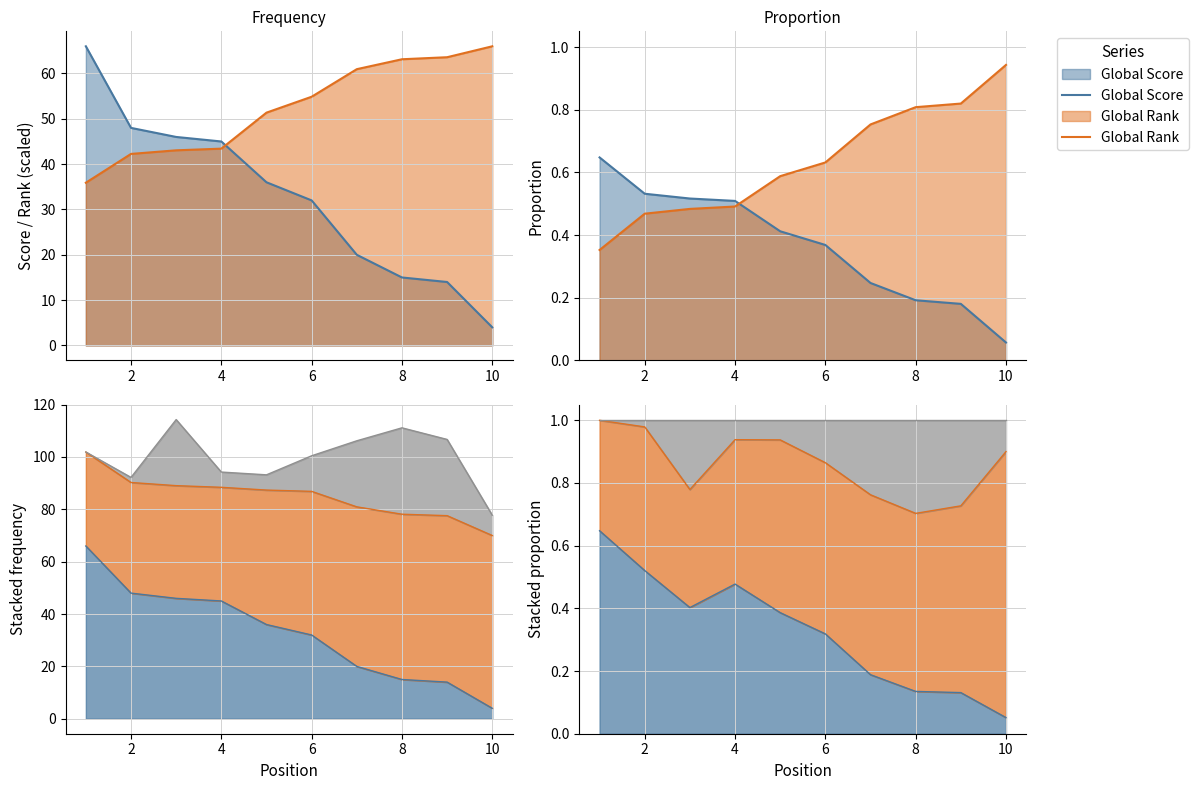

Reading left to right, what are all the values shown in this chart?

Global Score: 0.6	0.5	0.4	0.5	0.4	0.3	0.2	0.1	0.1	0.1
Global Rank (scaled): 1.0	1.0	0.8	0.9	0.9	0.9	0.8	0.7	0.7	0.9
Global Rank: 0.4	0.5	0.5	0.5	0.6	0.6	0.8	0.8	0.8	0.9
Published Date (scaled): 1.0	1.0	1.0	1.0	1.0	1.0	1.0	1.0	1.0	1.0